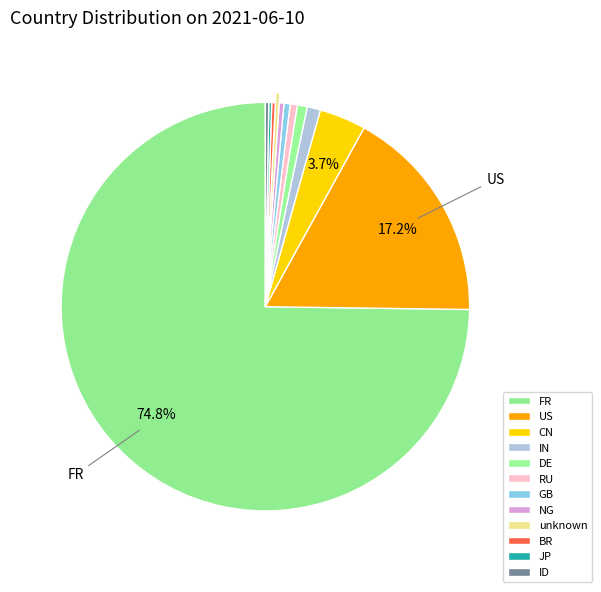

To the nearest percent, what is the combined percentage of US and JP?

17%